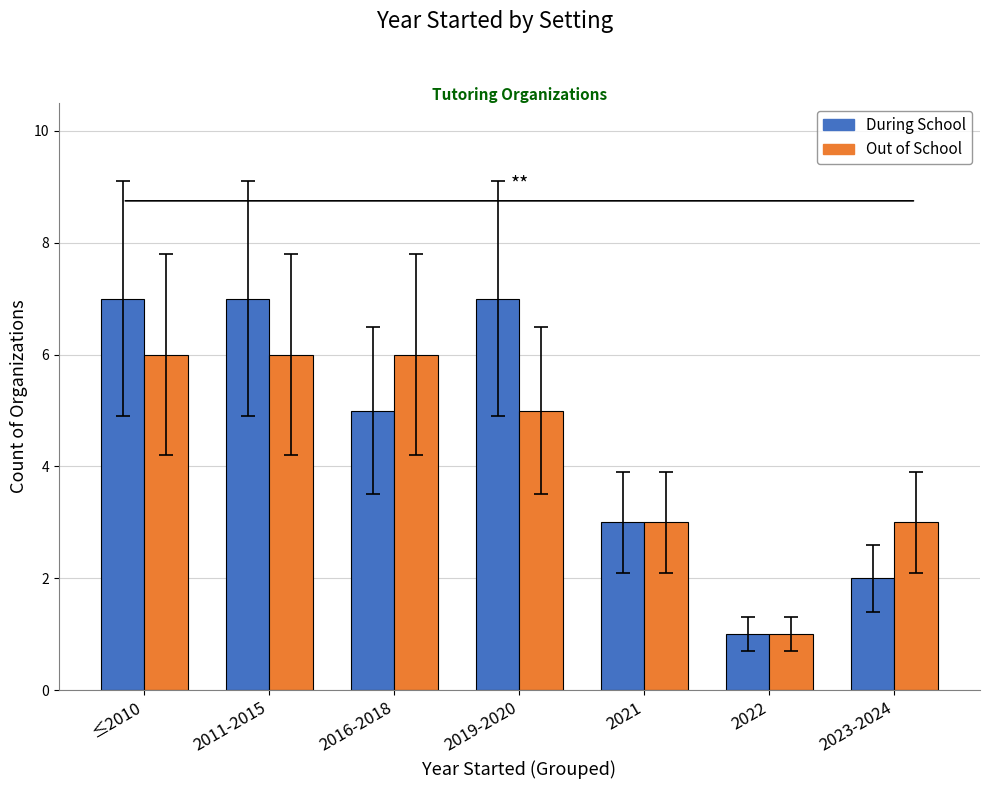

Rank the series by their maximum value, from lowest to highest.

Out of School, During School